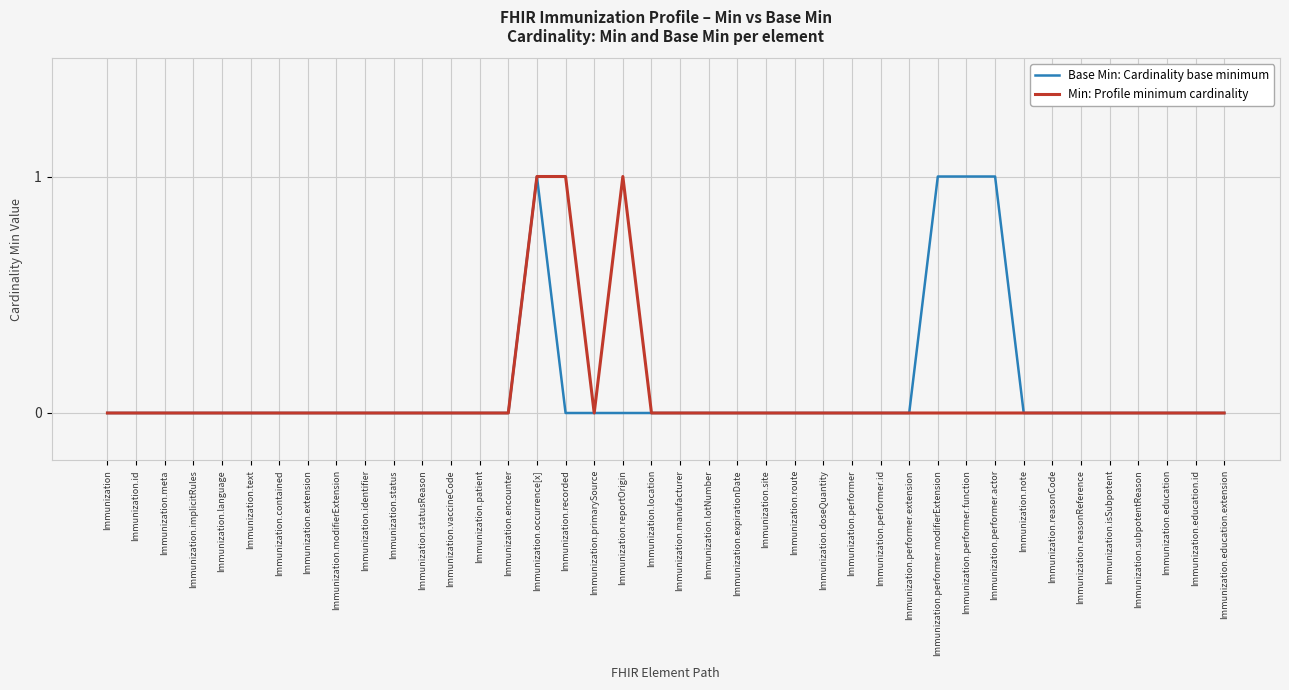

What is the maximum value for Min: Profile minimum cardinality?

1